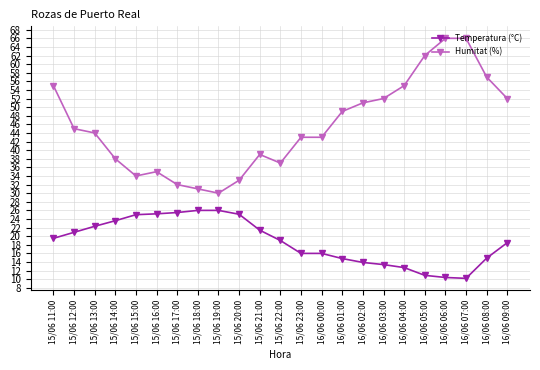

True or false: Humitat (%) and Temperatura (°C) cross at least once.

False